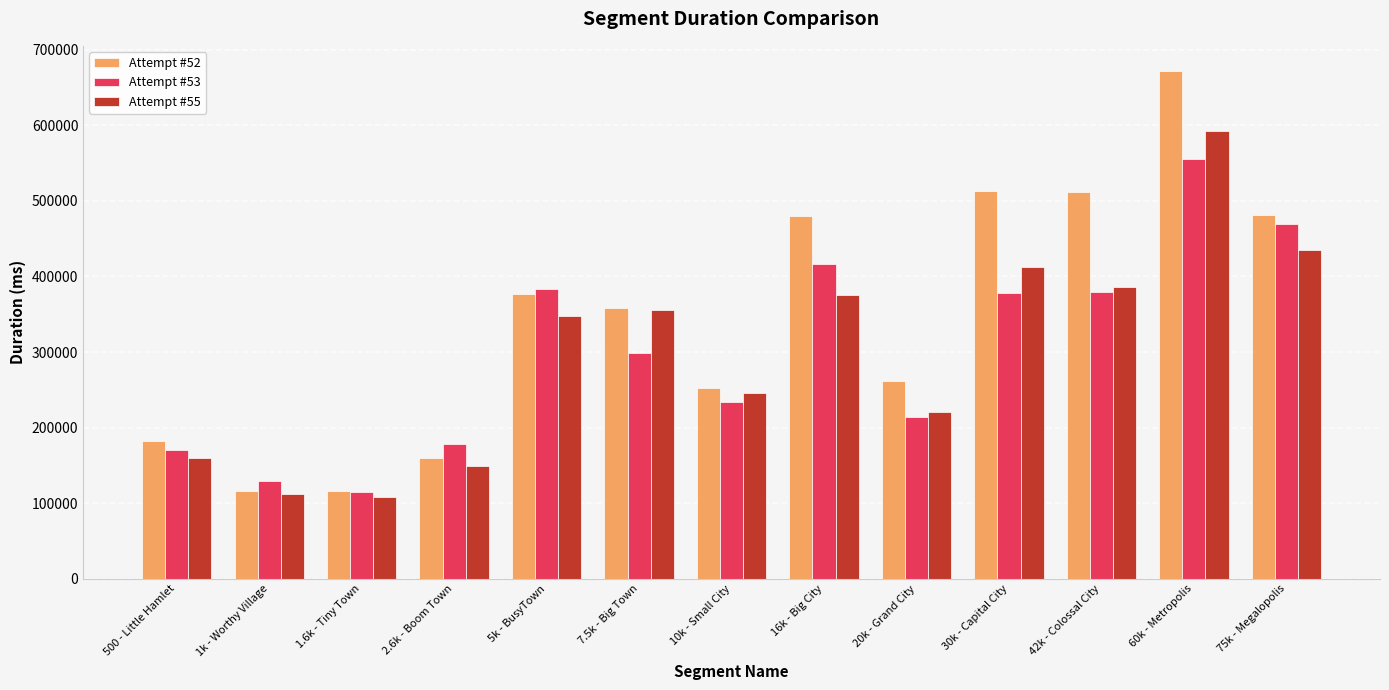

What is the sum of the Attempt #53 values at 10k - Small City and 16k - Big City?

650796